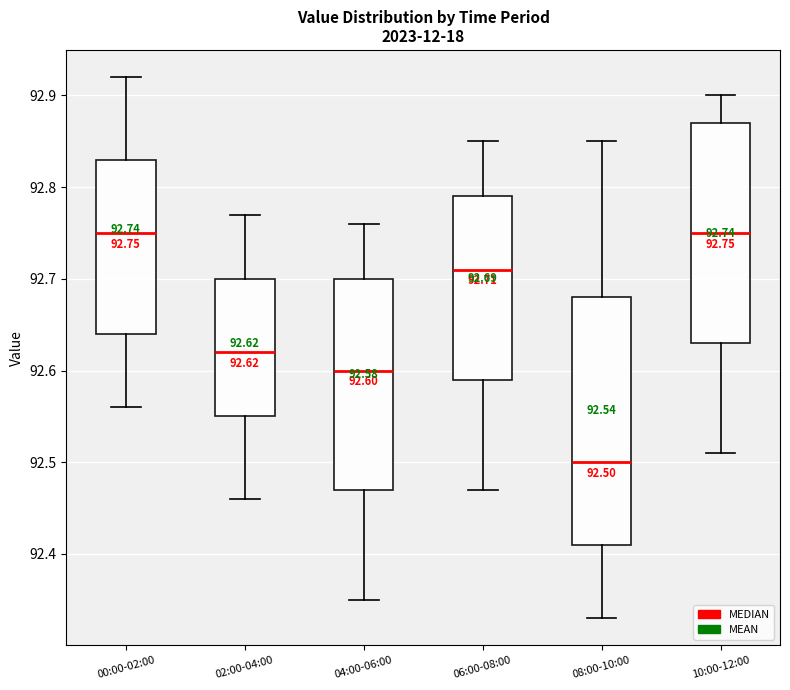

Comparing the boxes themselves (not the whiskers), which one is the tallest?

08:00-10:00